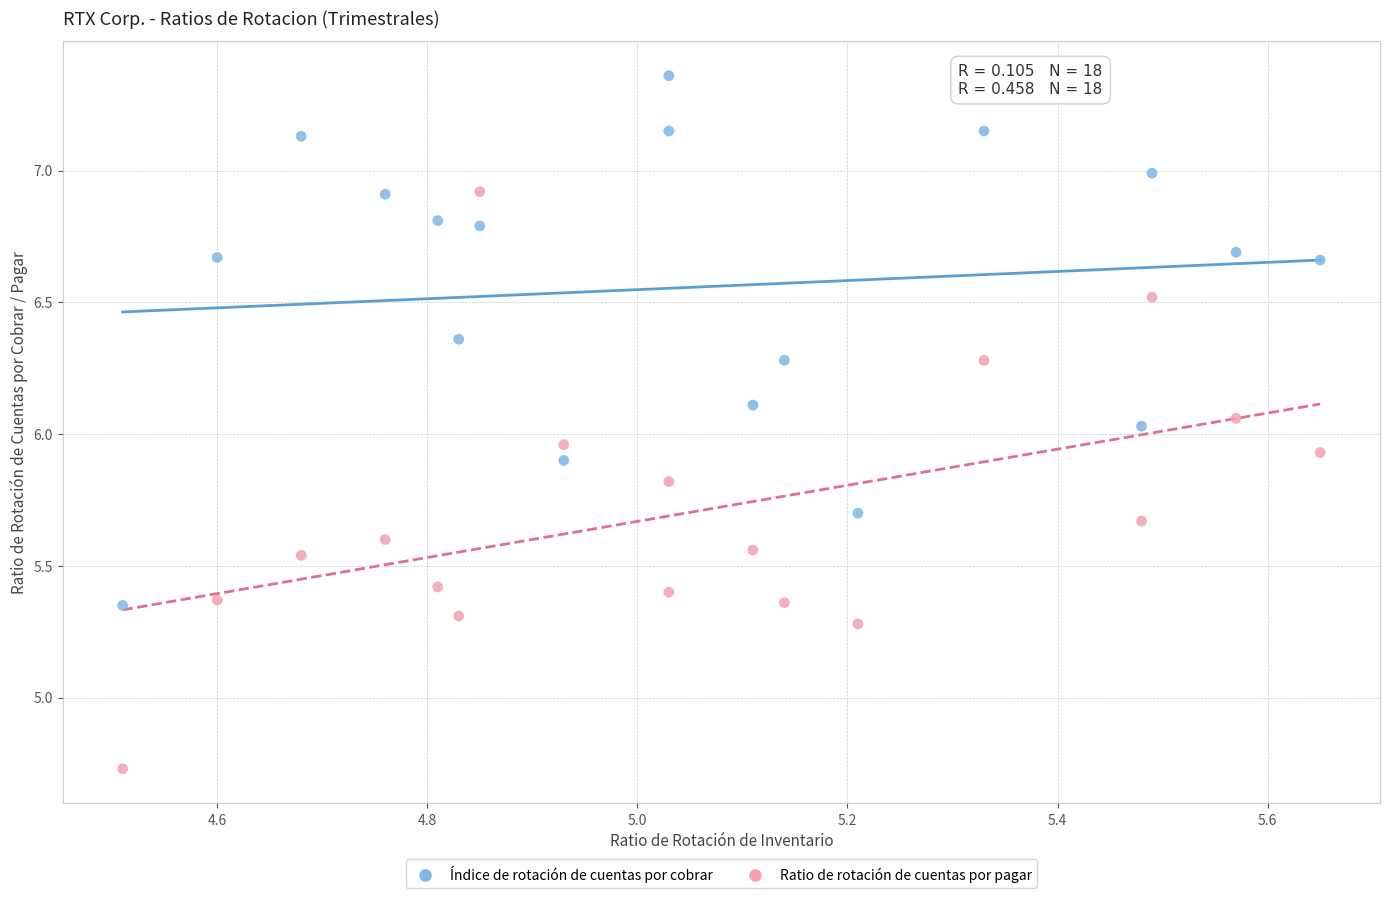

Which series contains the highest Y value?

Índice de rotación de cuentas por cobrar